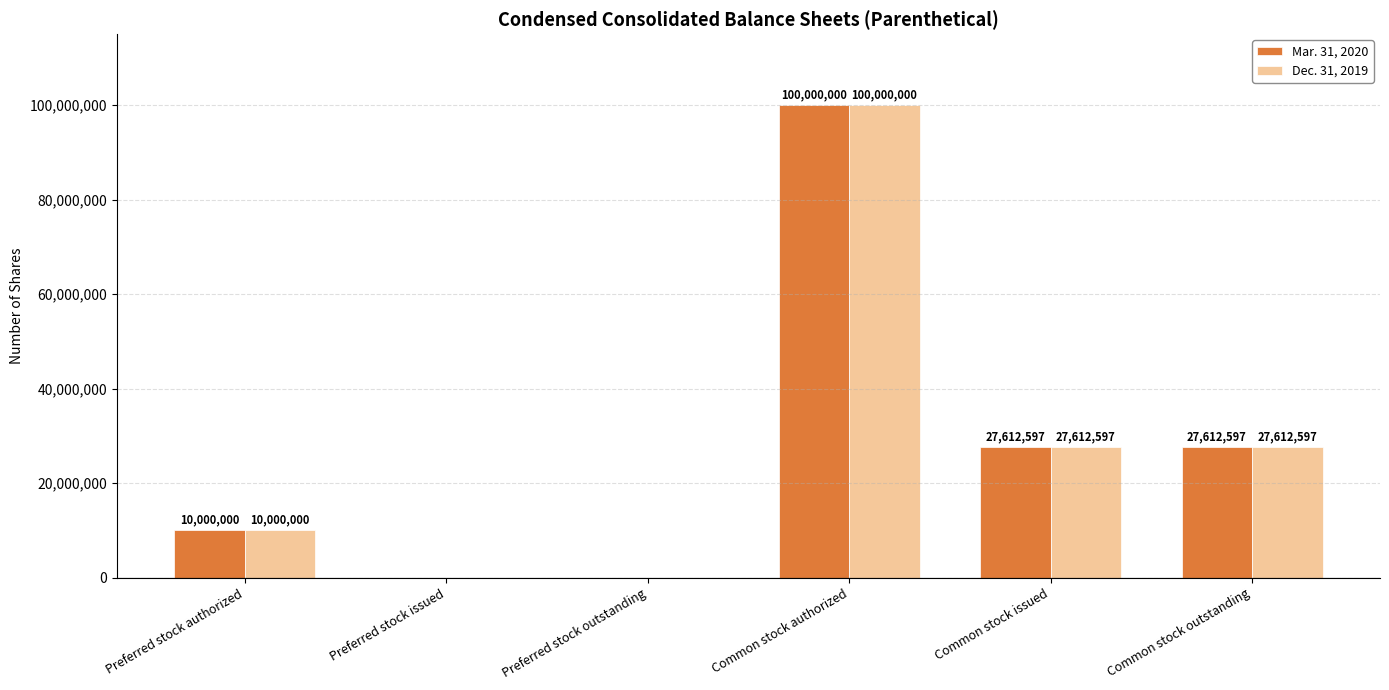

The Dec. 31, 2019 series shows 0 at Preferred stock outstanding. True or false?

True